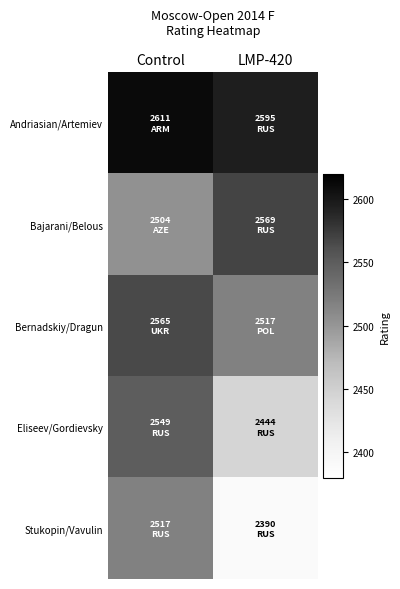

Which series has the largest range (max minus min)?

Stukopin/Vavulin